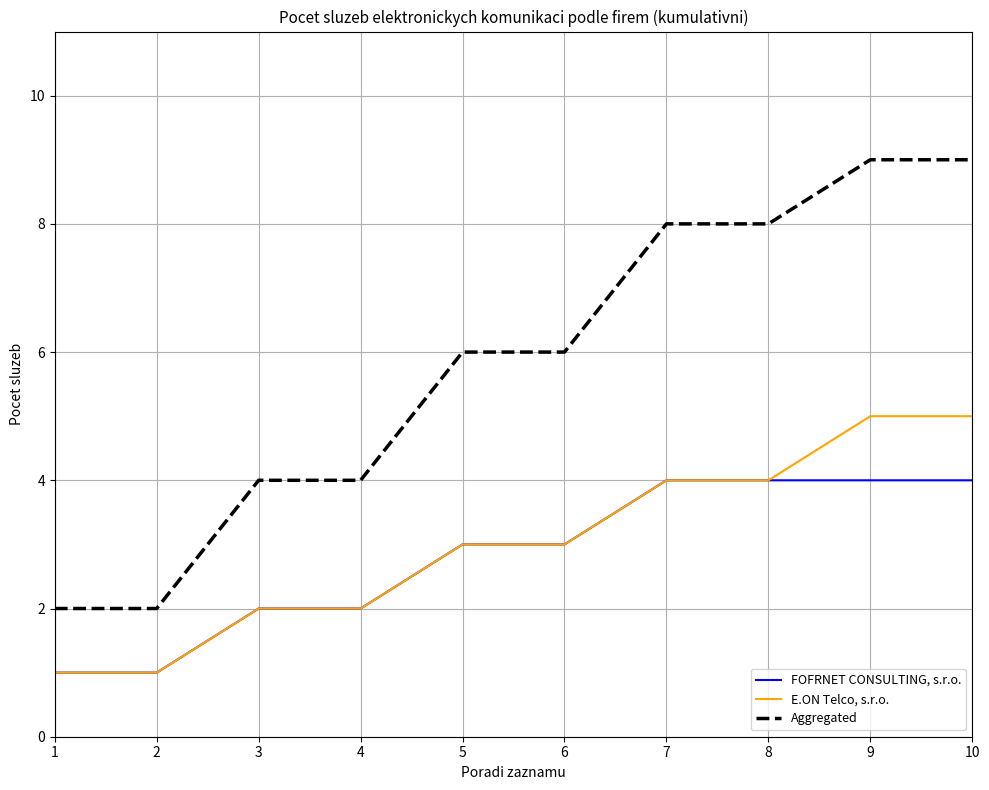

What is the difference between the maximum and minimum values in the E.ON Telco, s.r.o. series?

4